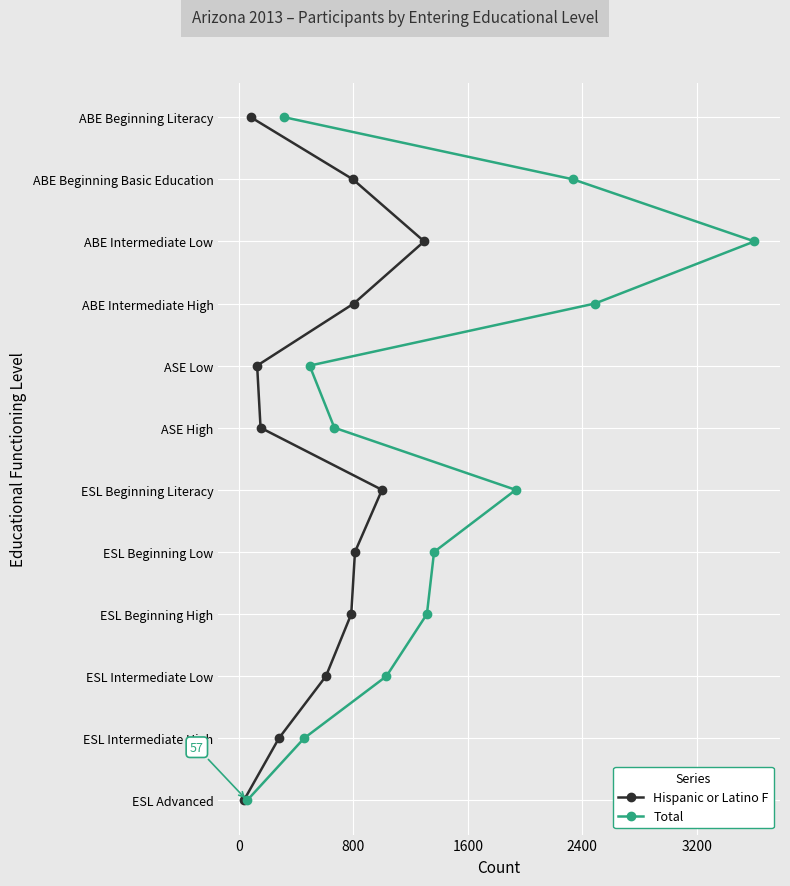

What position from the left is 800?

3